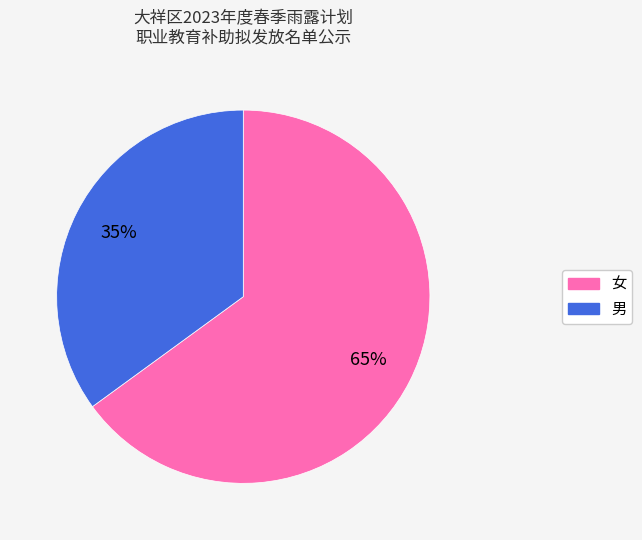

What is the smallest slice in the pie chart?

男